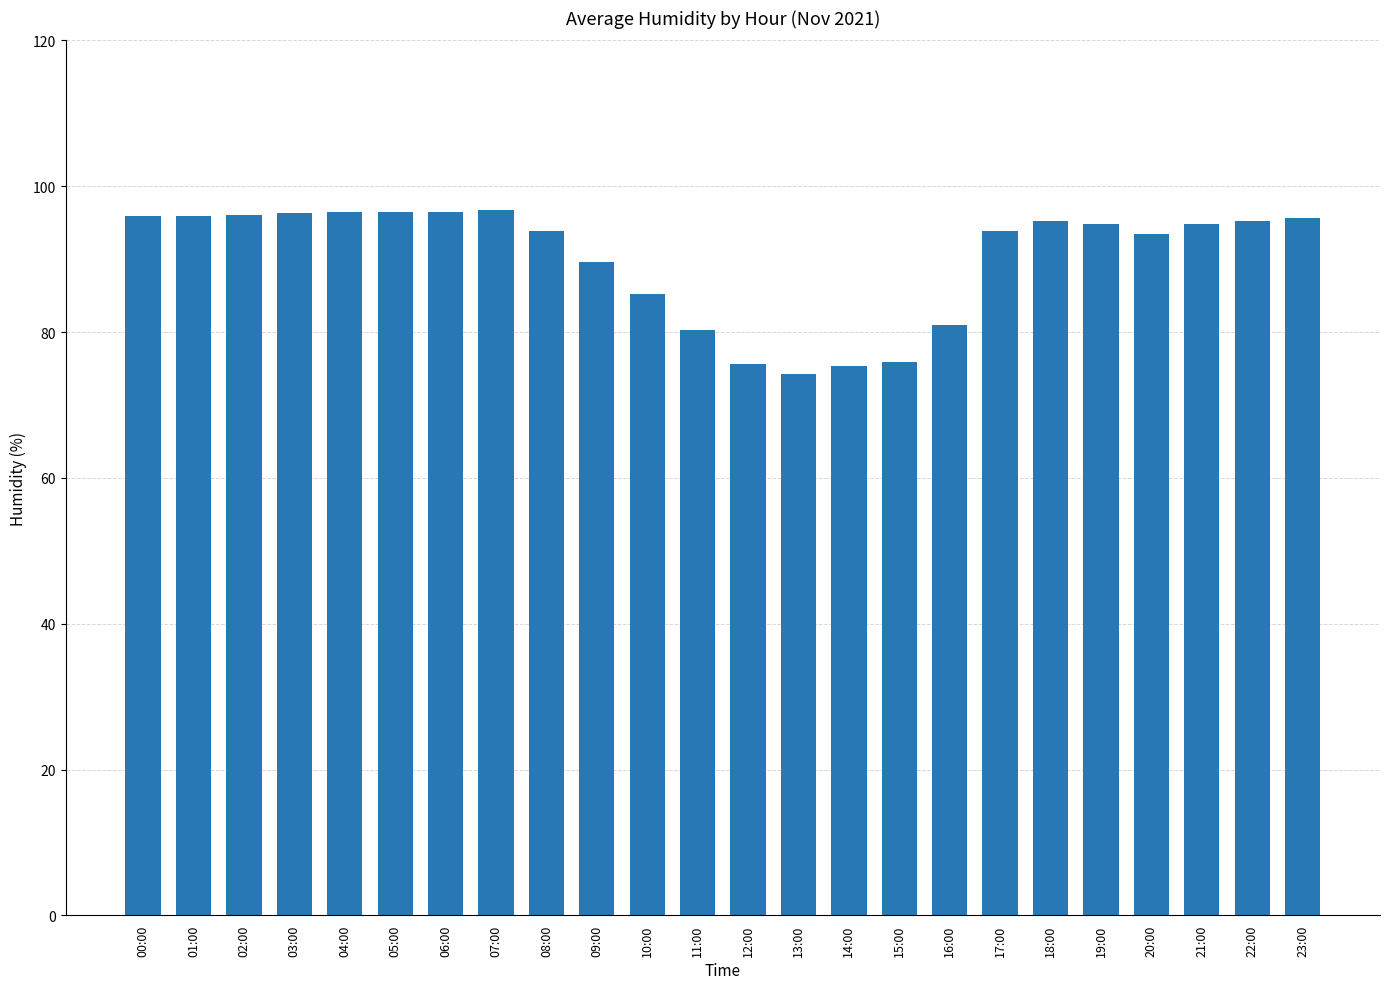

Are the bars horizontal?

No